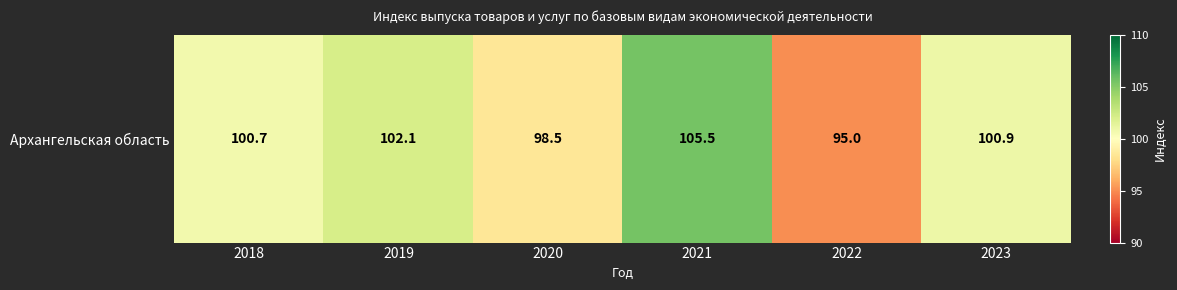

Rank the categories by value from highest to lowest.

2021, 2019, 2023, 2018, 2020, 2022